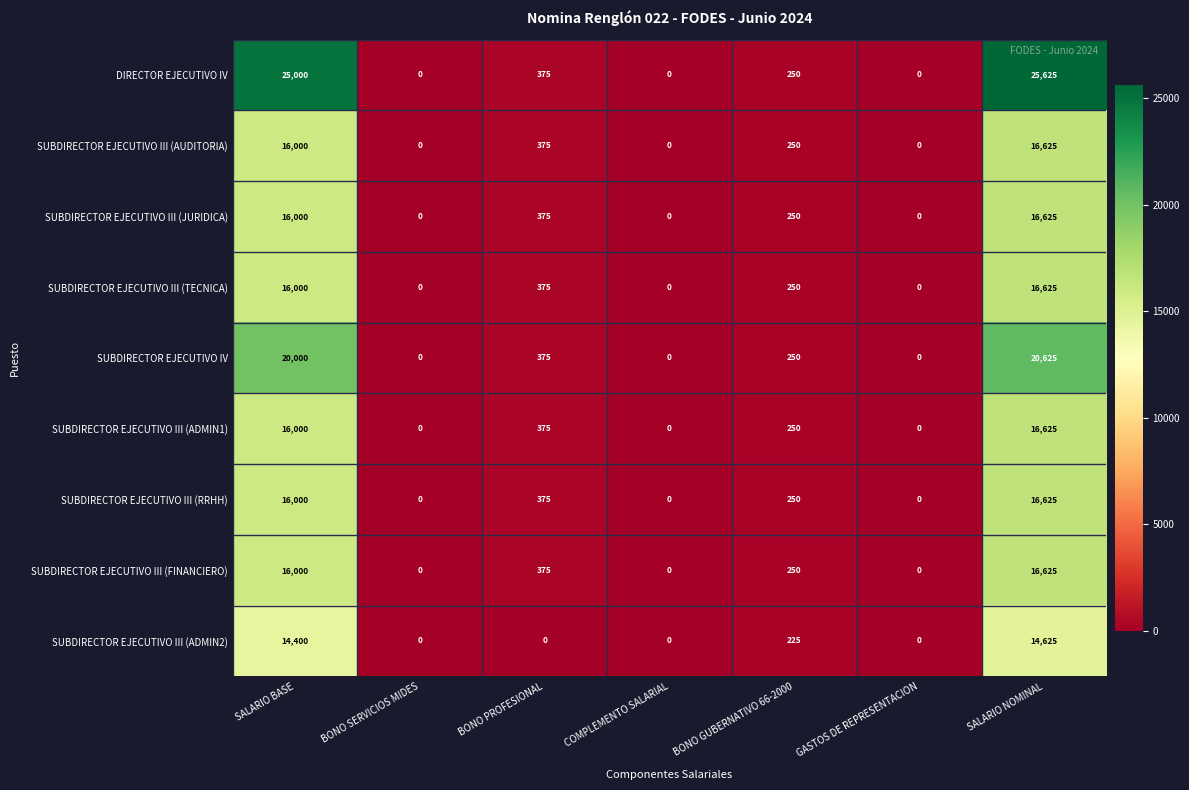

True or false: SUBDIRECTOR EJECUTIVO III (TECNICA) has a value of 154 at BONO GUBERNATIVO 66-2000.

False